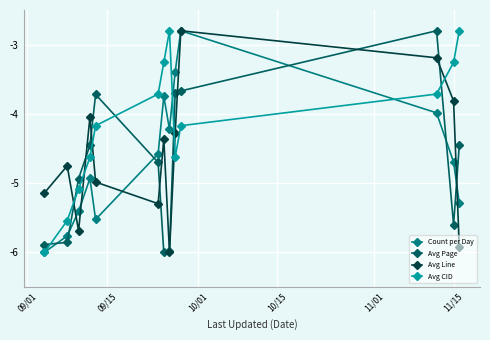

At how many categories does at least one series exceed -3?

4